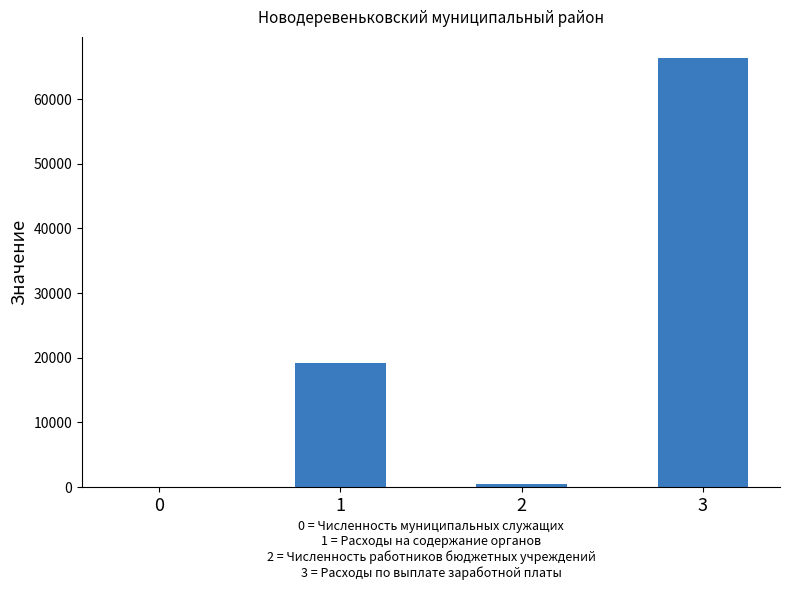

What is the sum of the values at 1 and 3?

85445